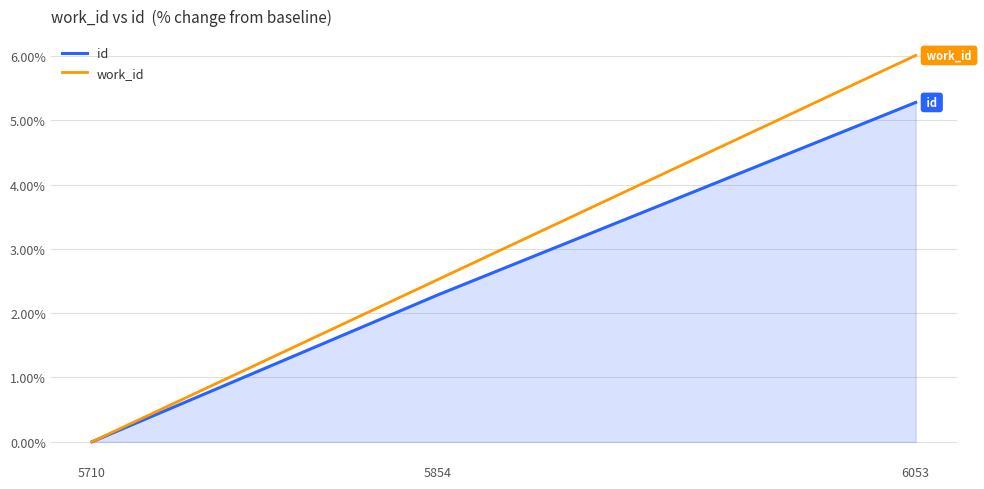

Reading right to left, what are all the values shown in this chart?

id: 5.3	2.3	0.0
work_id: 6.0	2.5	0.0